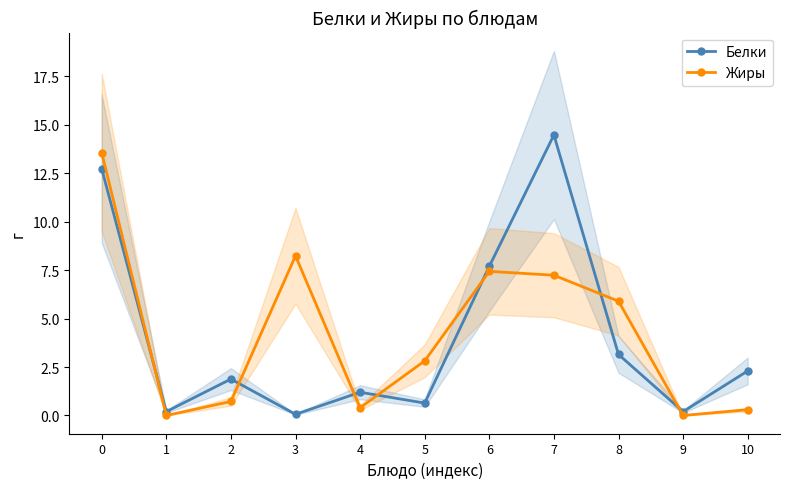

In Белки, how many points are lower than both neighbors (excluding endpoints)?

4